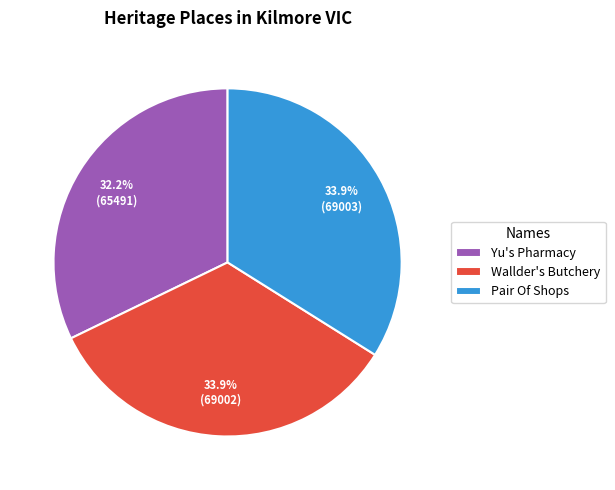

Count the number of slices in the pie.

3